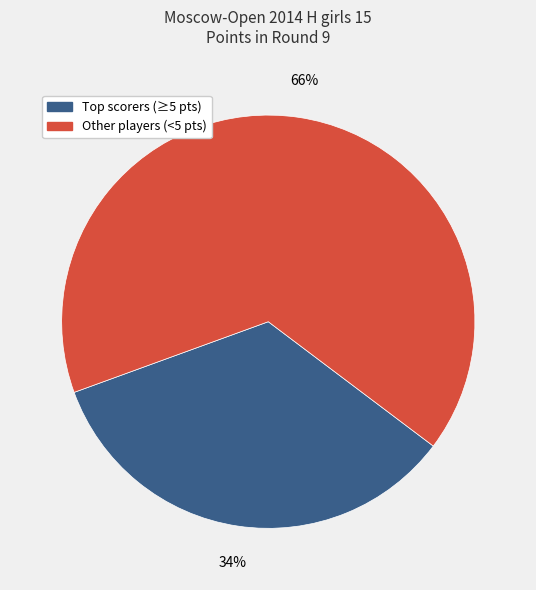

To the nearest percent, what is the average slice percentage?

50%